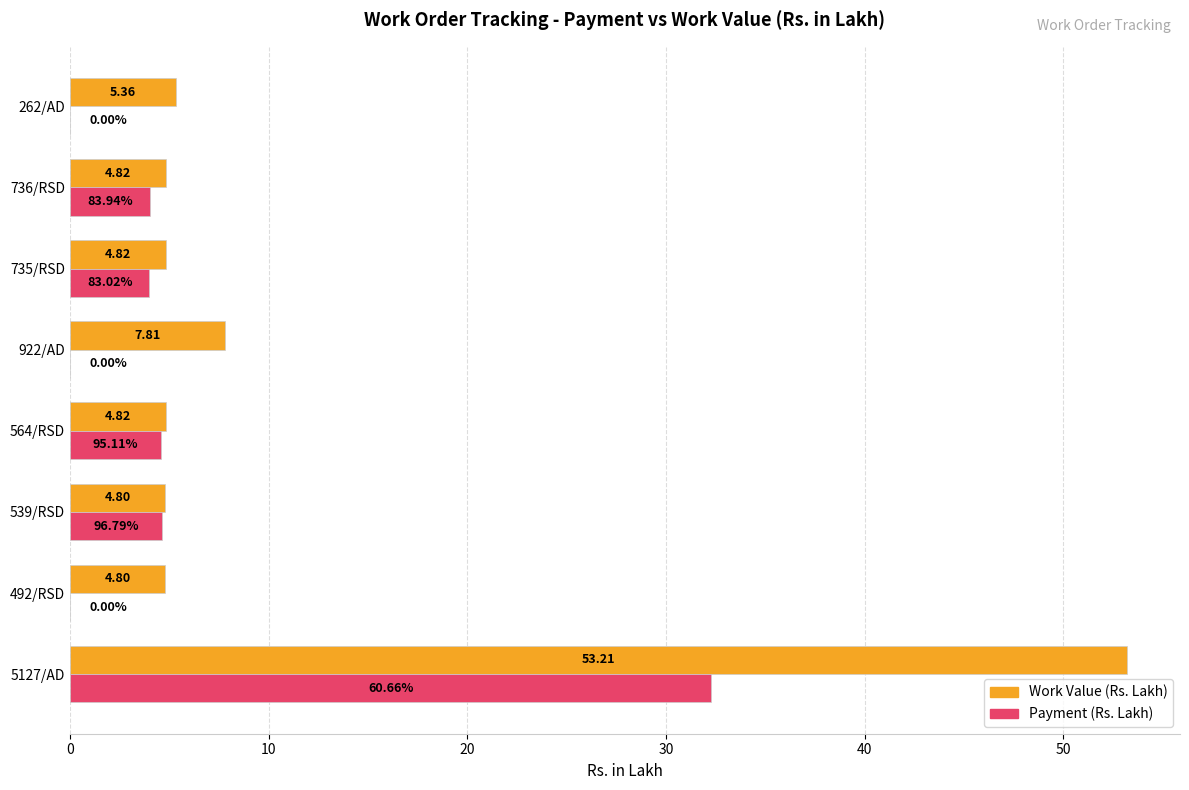

At which category is the sum across all series the highest?

5127/AD